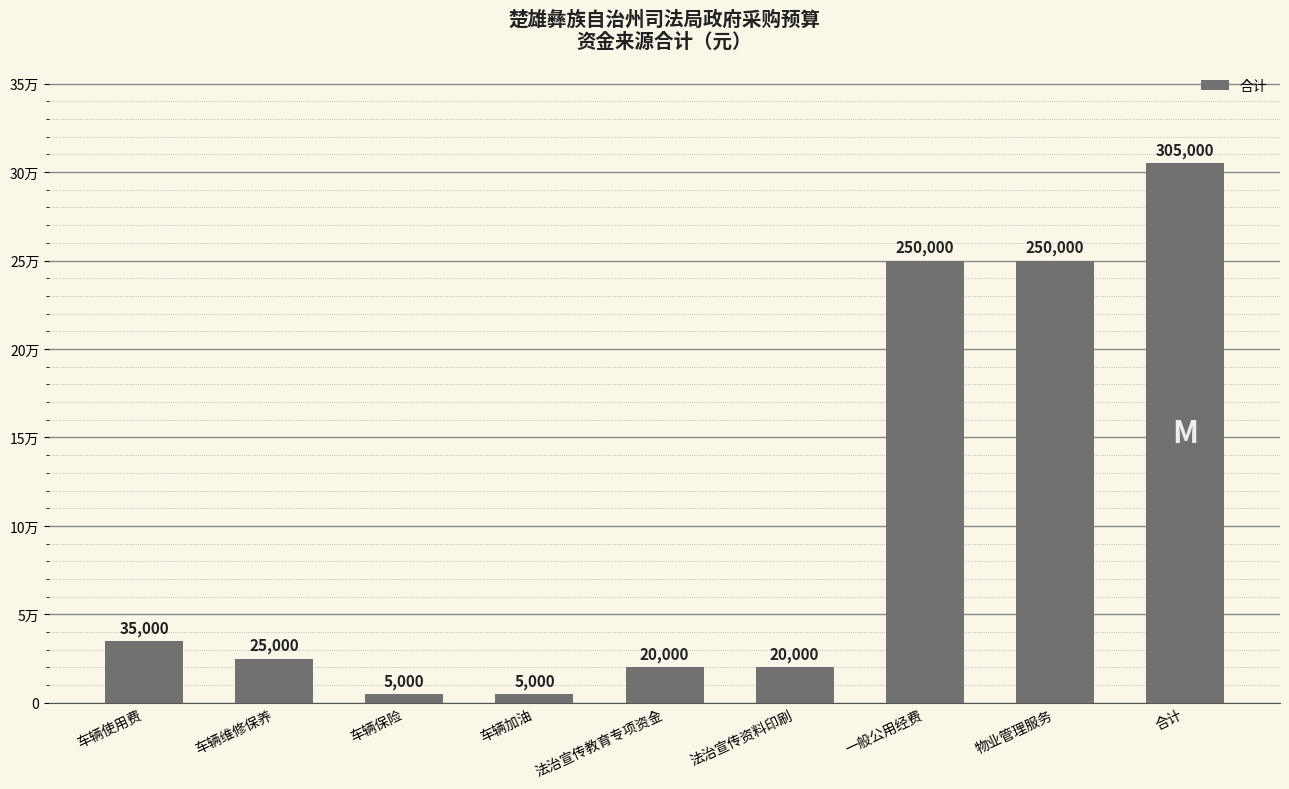

The chart shows a value of 20000 at 法治宣传教育专项资金. True or false?

True